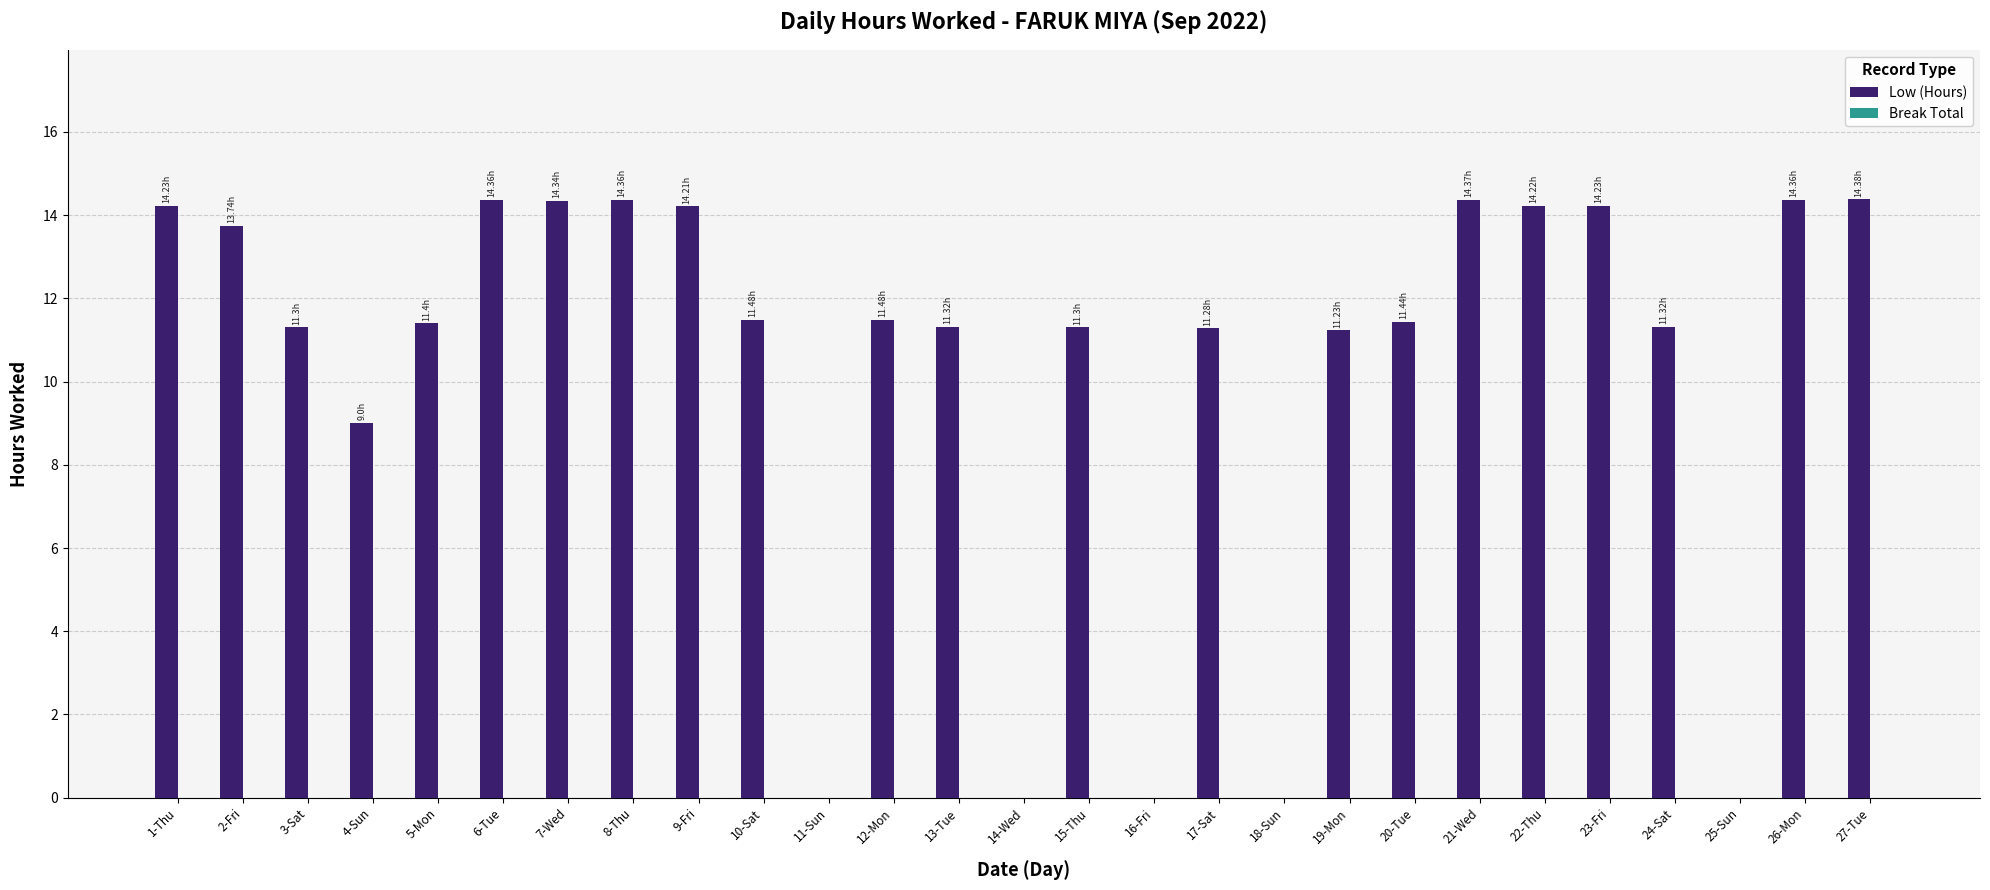

What is the change in value from 3-Sat to 14-Wed?

-11.3